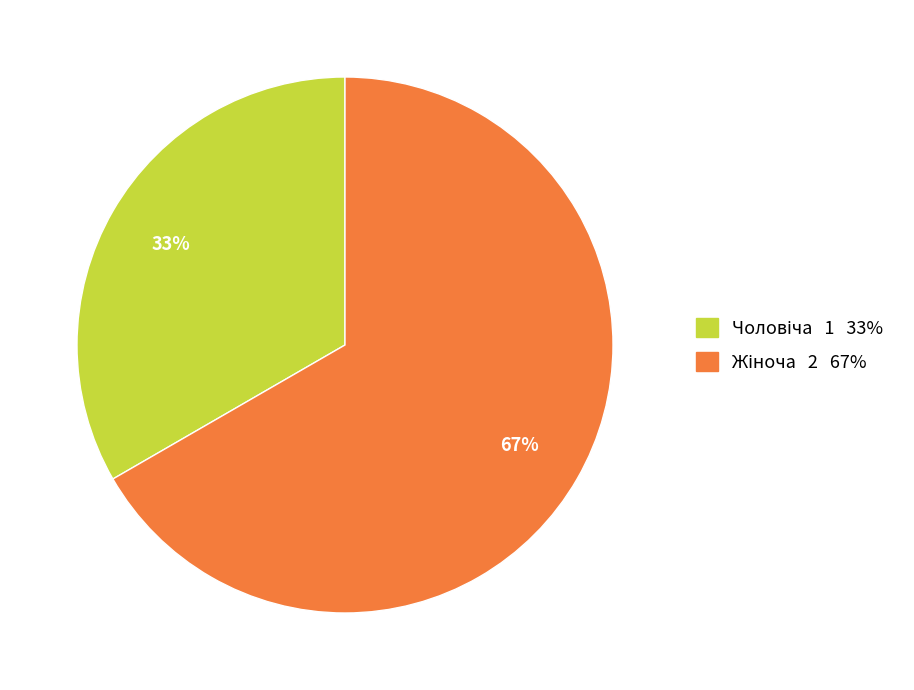

Is there any slice that represents more than half of the pie?

Yes